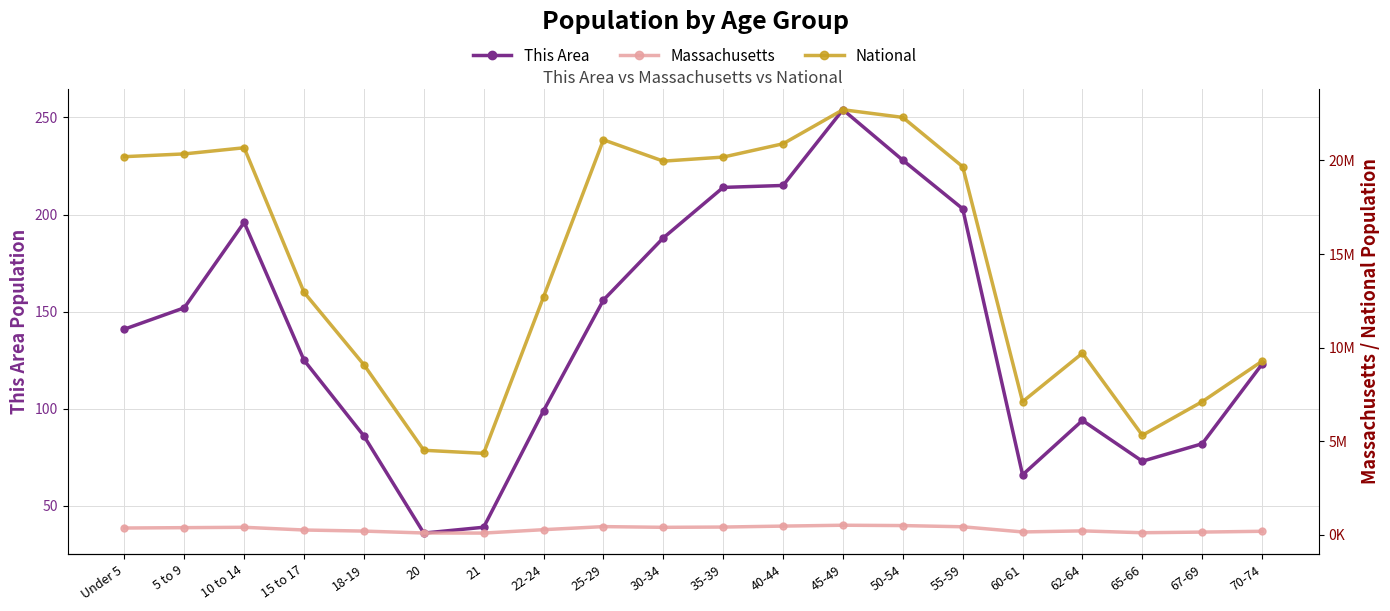

At which label does This Area first exceed 141?

5 to 9